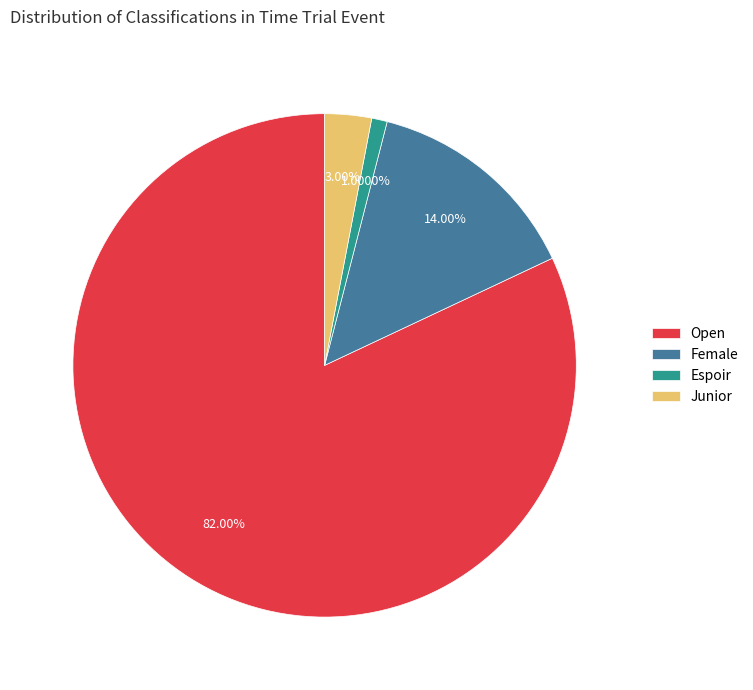

What is the smallest slice in the pie chart?

Espoir